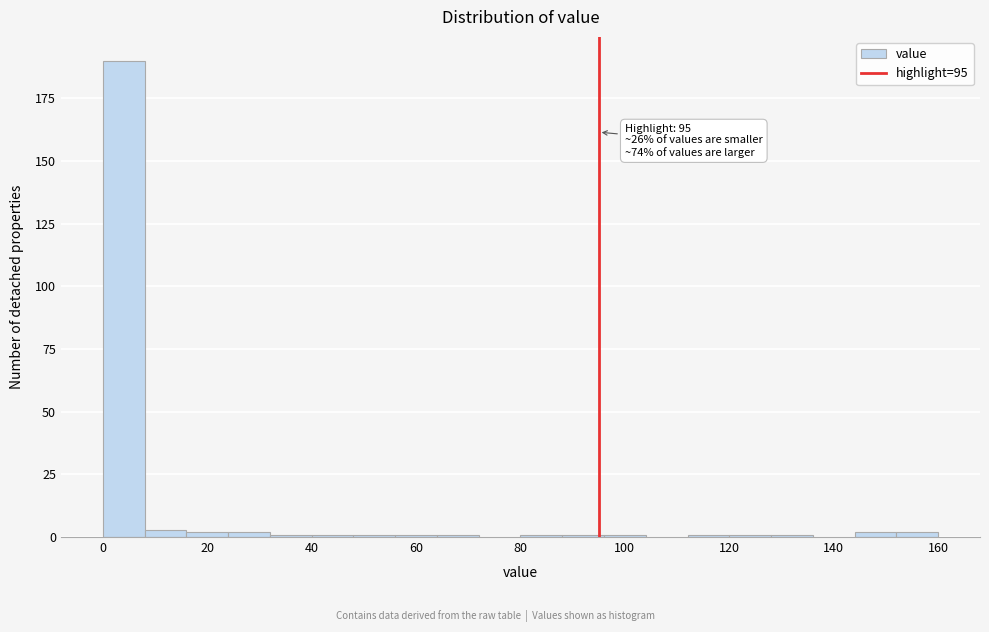

Over which range of the x-axis is the bar tallest?

0 to 8